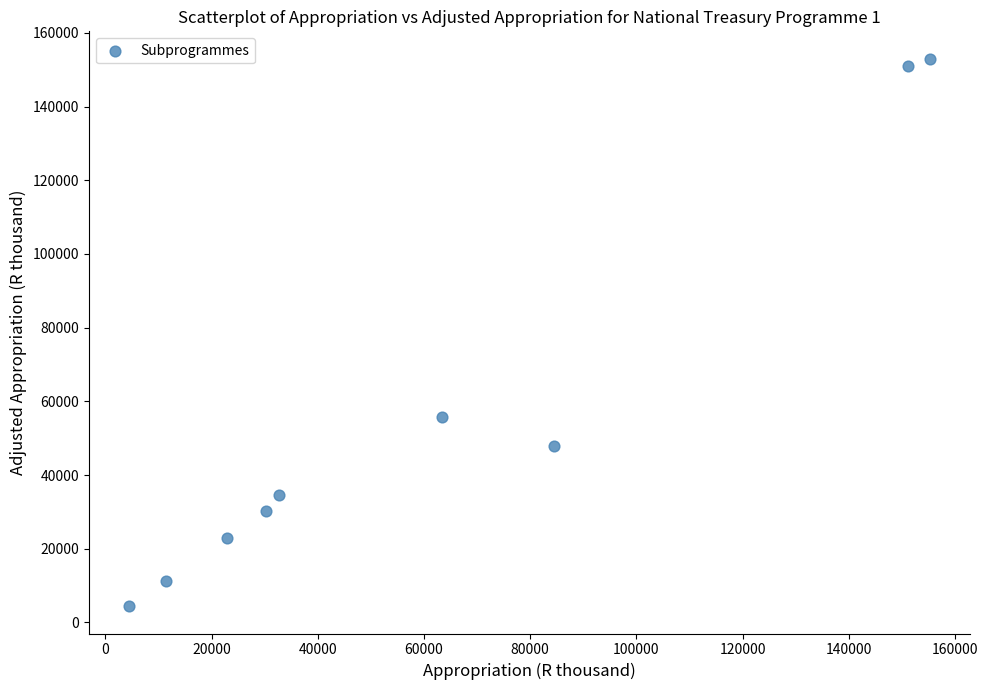

What Y value in the scatter plot is closest to 78714?

55810